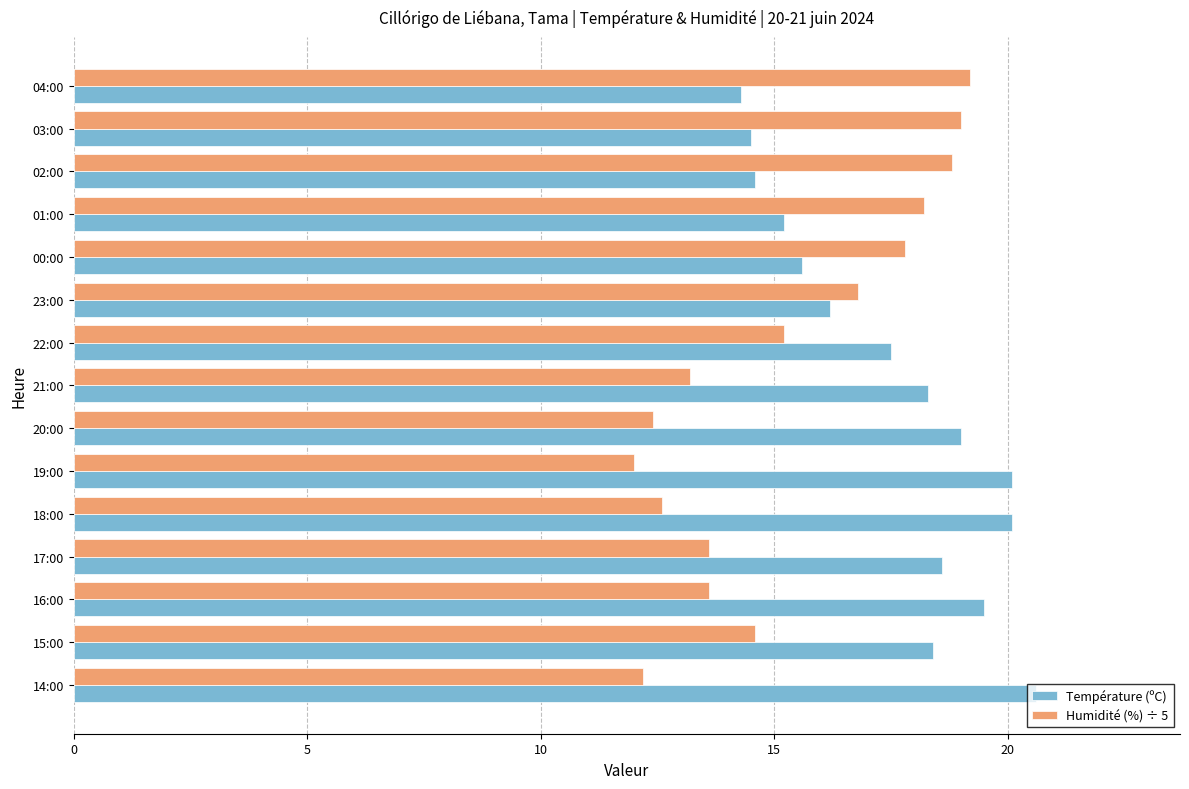

What is the maximum value for Température (ºC)?

20.6